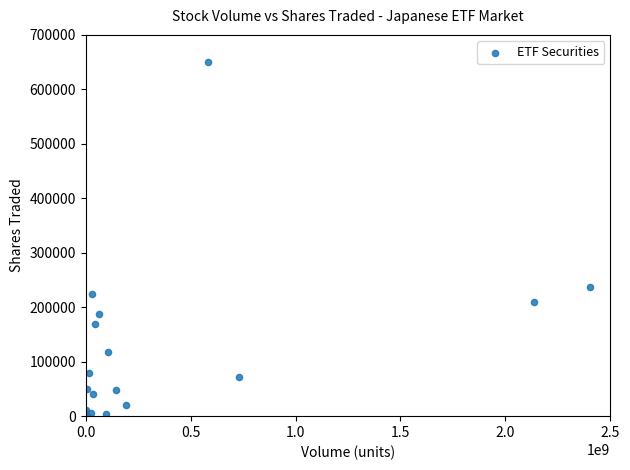

What Y value in the scatter plot is closest to 325040?

236462